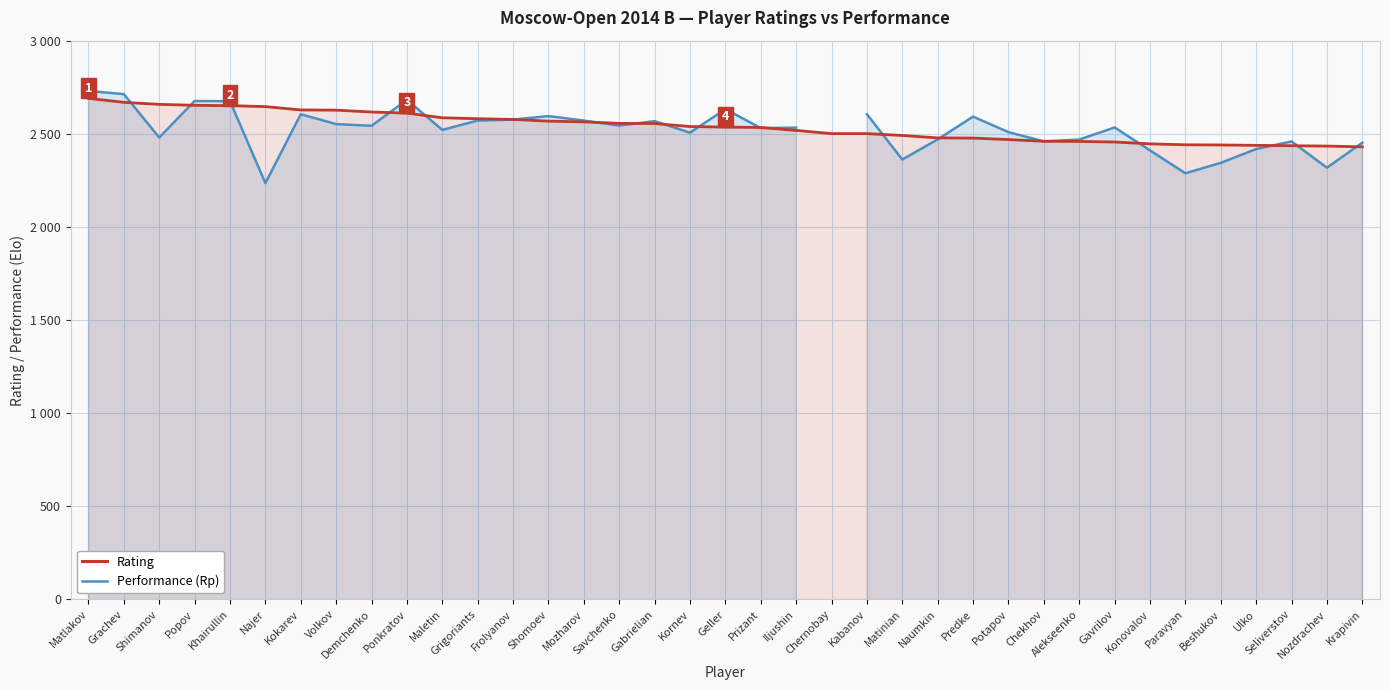

True or false: Rating has a value of 2430.0 at Krapivin.

True